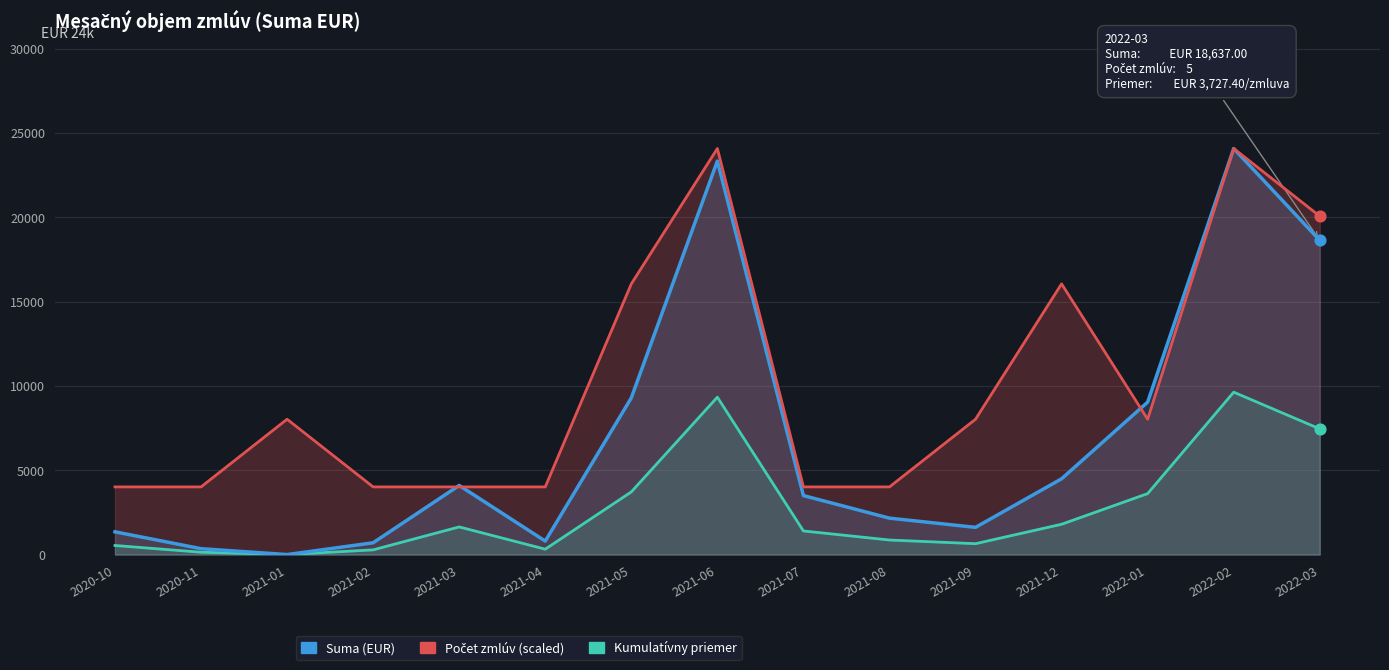

What are all the series names shown in the legend?

Suma (EUR), Počet zmlúv (scaled), Kumulatívny priemer